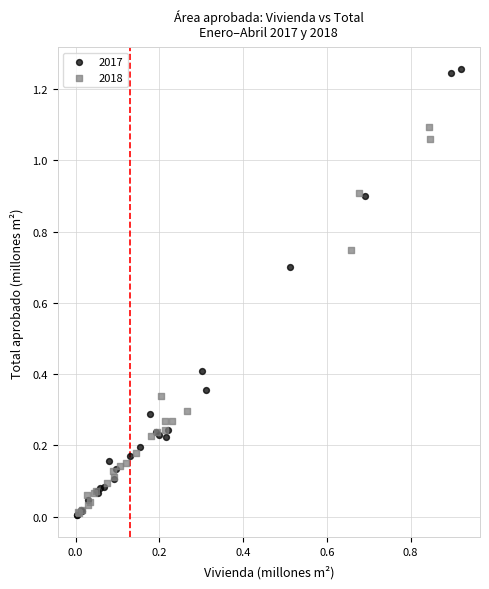

Which series has the largest Y range (max minus min)?

2017